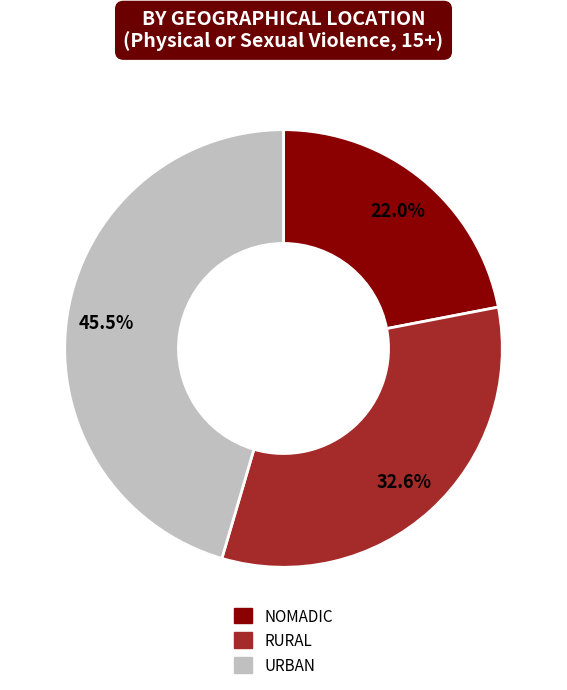

To the nearest percent, what is the combined percentage of NOMADIC and RURAL?

55%